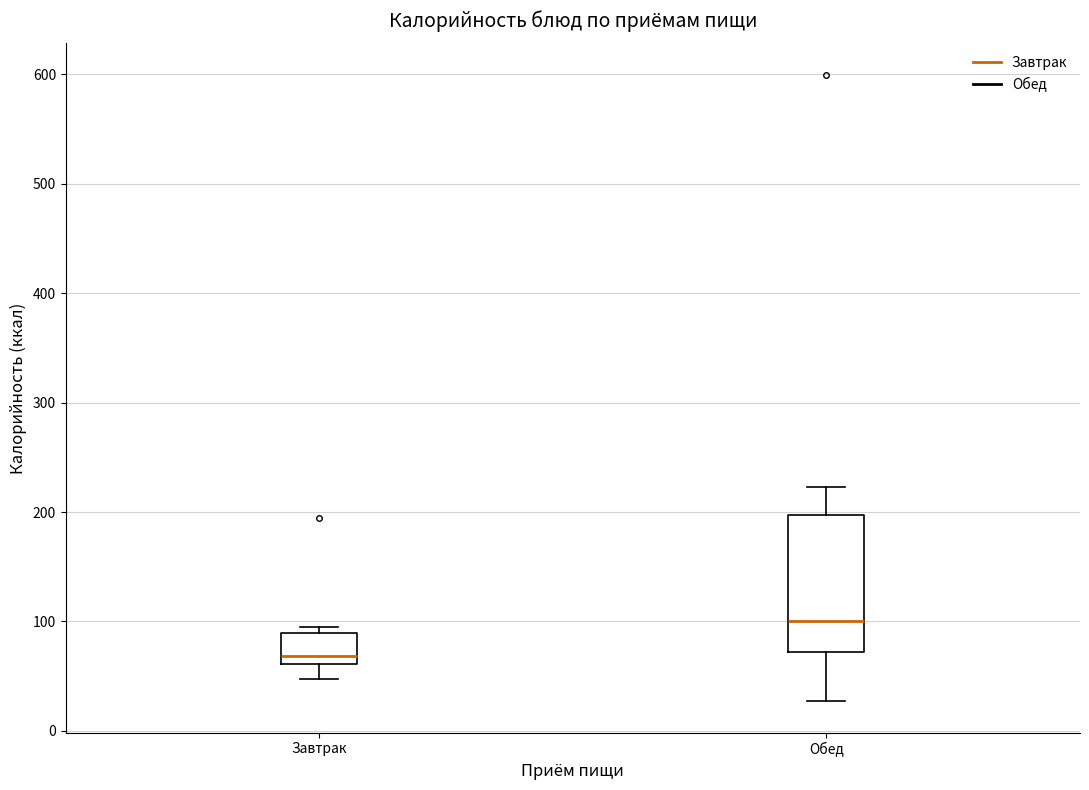

Which box has the highest median line?

Обед